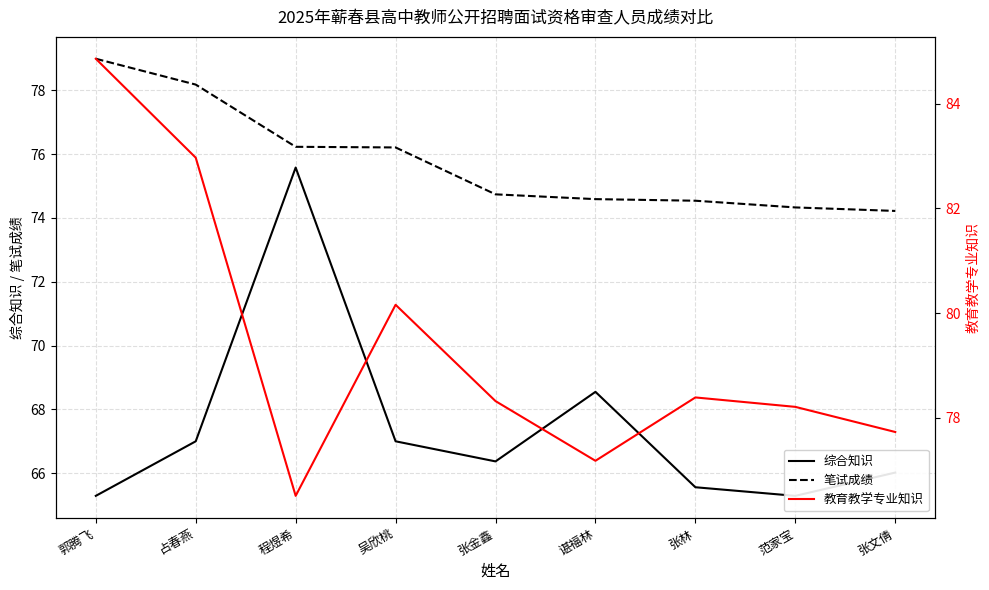

In 综合知识, how many points are lower than both neighbors (excluding endpoints)?

2